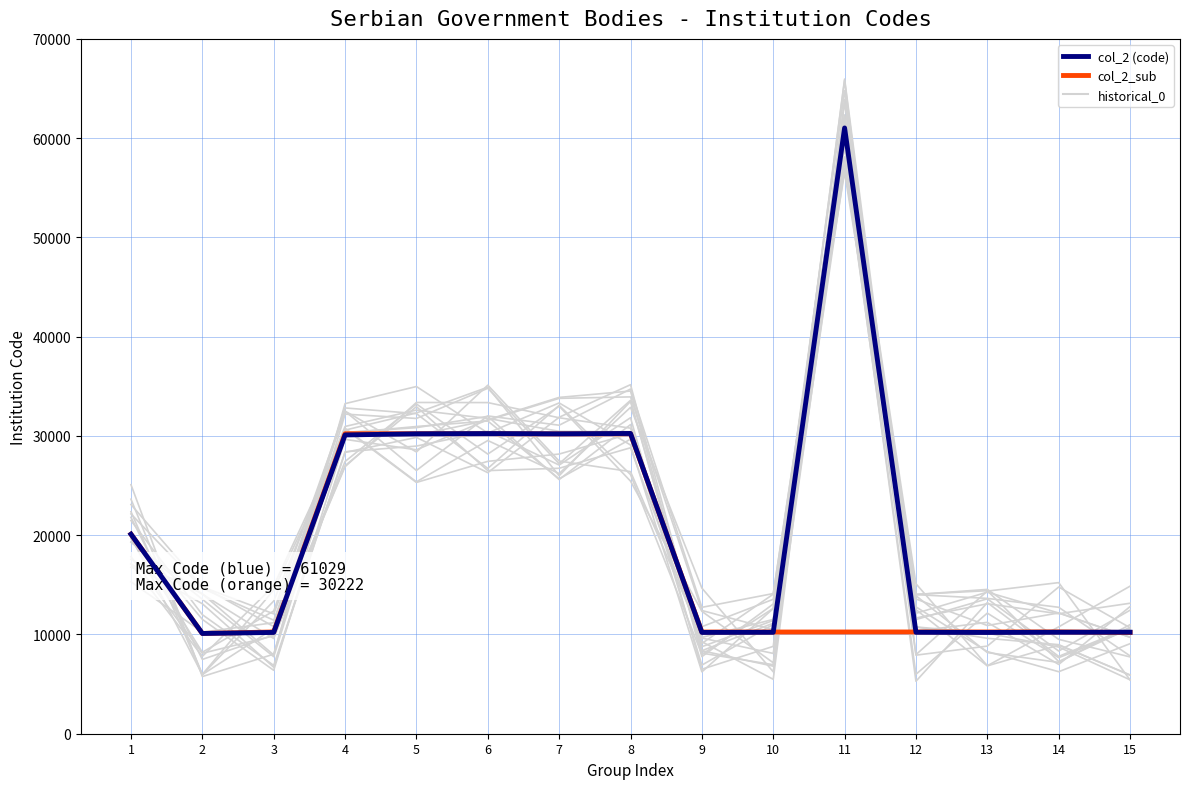

What are all the series names shown in the legend?

historical_0, col_2_sub, col_2 (code)